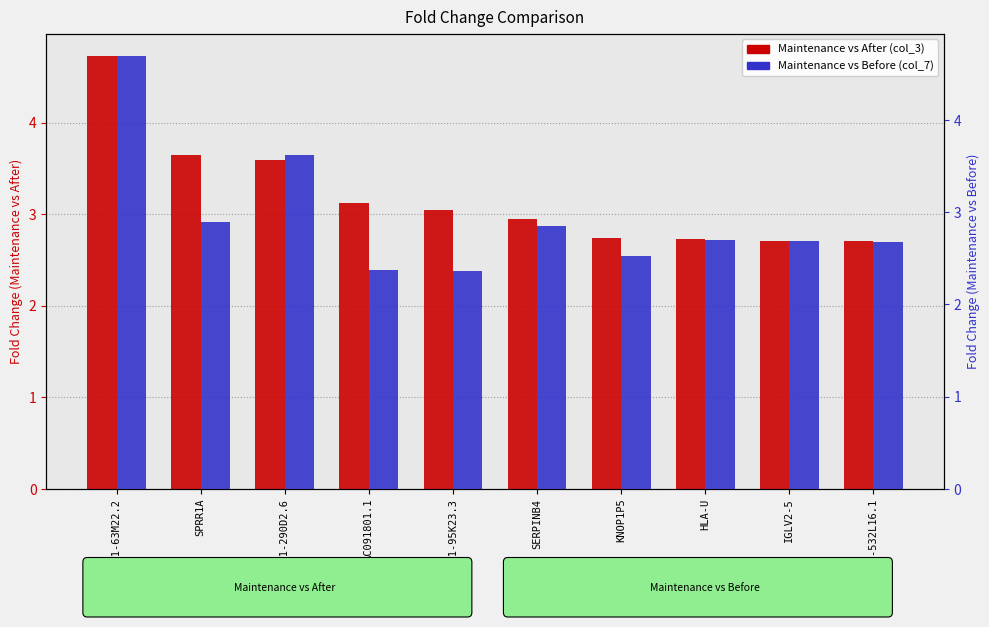

How many bars are there in each group?

2